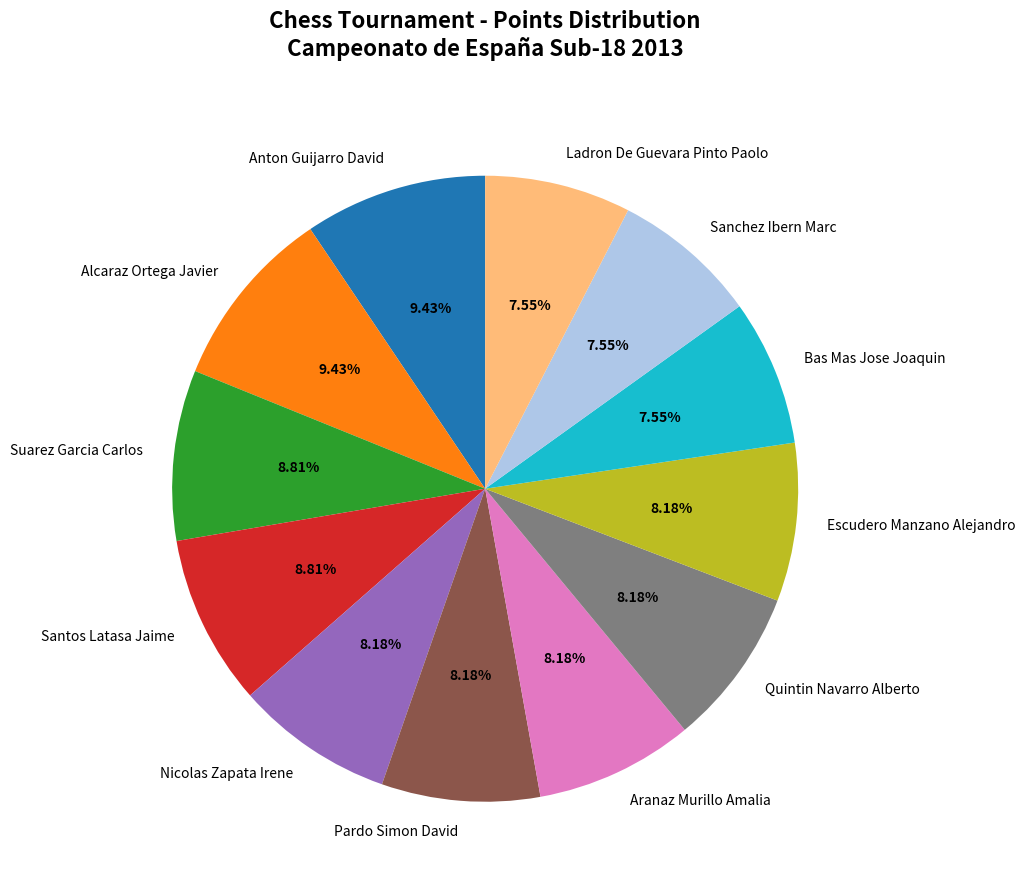

How much of the chart is everything except Nicolas Zapata Irene?

91.8%